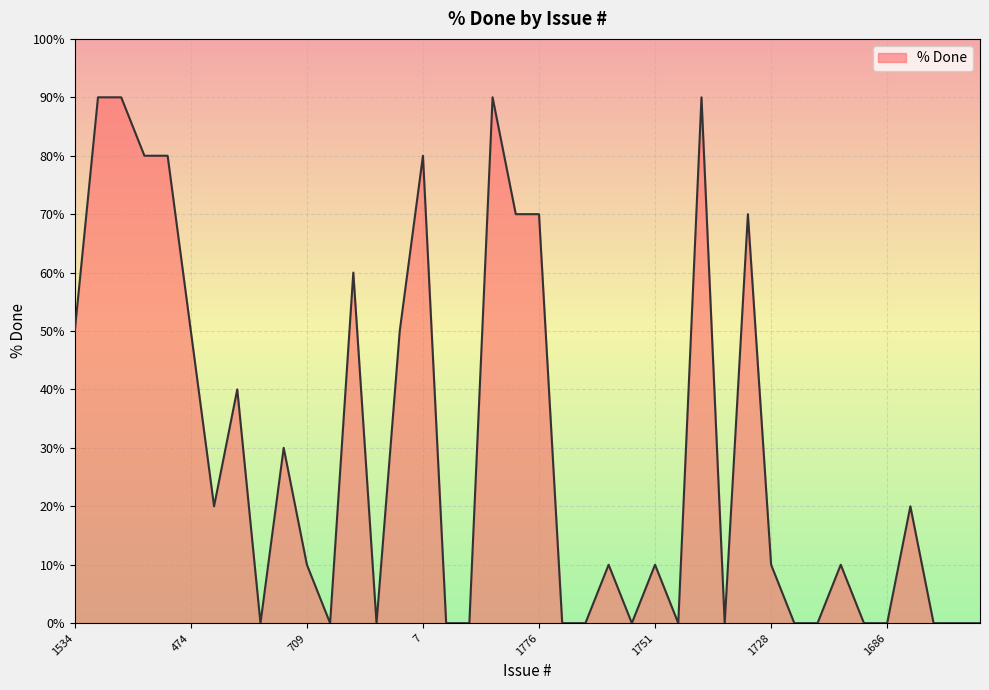

What is the greatest value displayed?

90